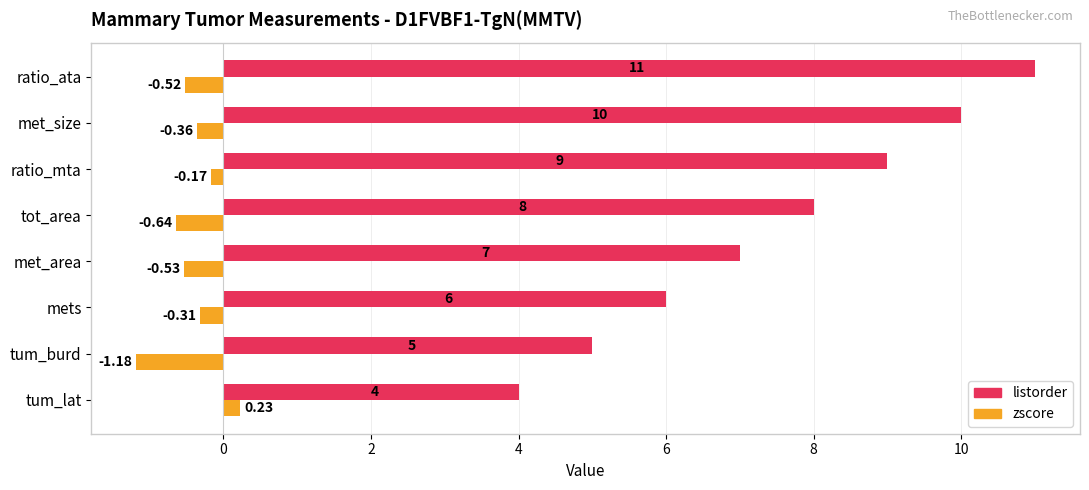

What is the difference between the maximum and minimum values in the listorder series?

7.0